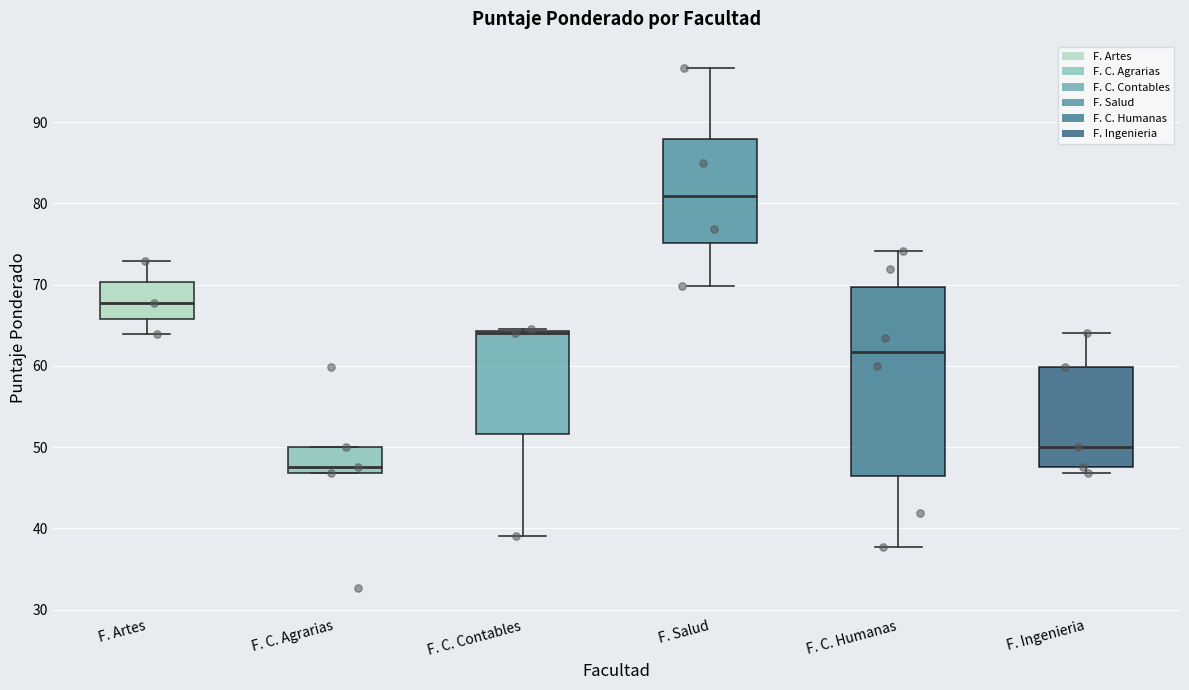

Reading left to right, read every box against the y-axis: the position of its median line, the range the box covers, and the ends of its whiskers. The values are not printed on the chart, so give them approximately, as read against the axis.

F. Artes: median 68, box 66 to 70, whiskers 64 to 73
F. C. Agrarias: median 48, box 47 to 50, whiskers 47 to 50
F. C. Contables: median 64 (drawn on the box's upper edge), box 52 to 64, whiskers 39 to 65
F. Salud: median 81, box 75 to 88, whiskers 70 to 97
F. C. Humanas: median 62, box 46 to 70, whiskers 38 to 74
F. Ingenieria: median 50, box 48 to 60, whiskers 47 to 64